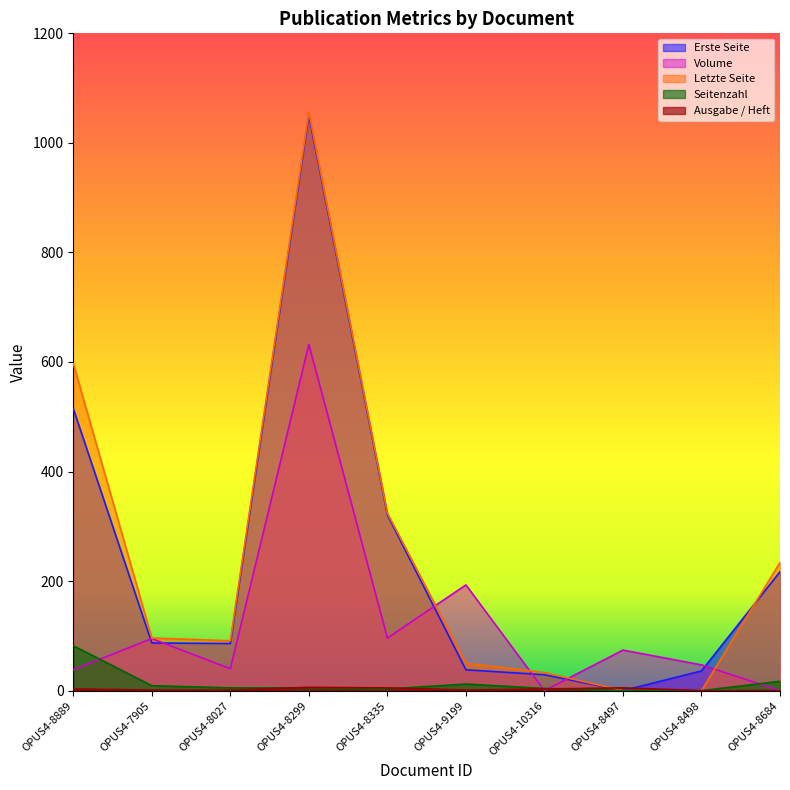

Is it true that Seitenzahl equals -43 at OPUS4-8498?

False